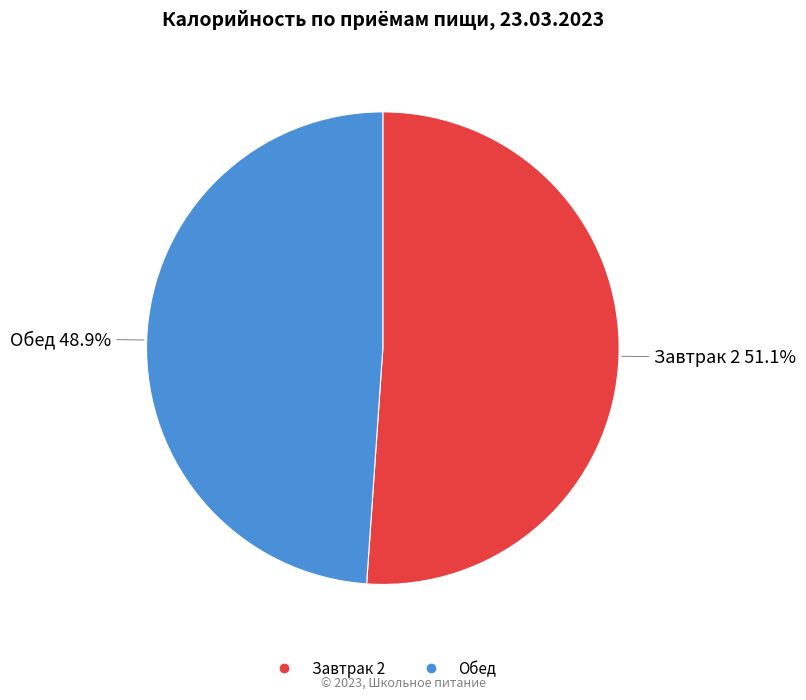

Do Завтрак 2 and Обед together represent more than half of the pie?

Yes